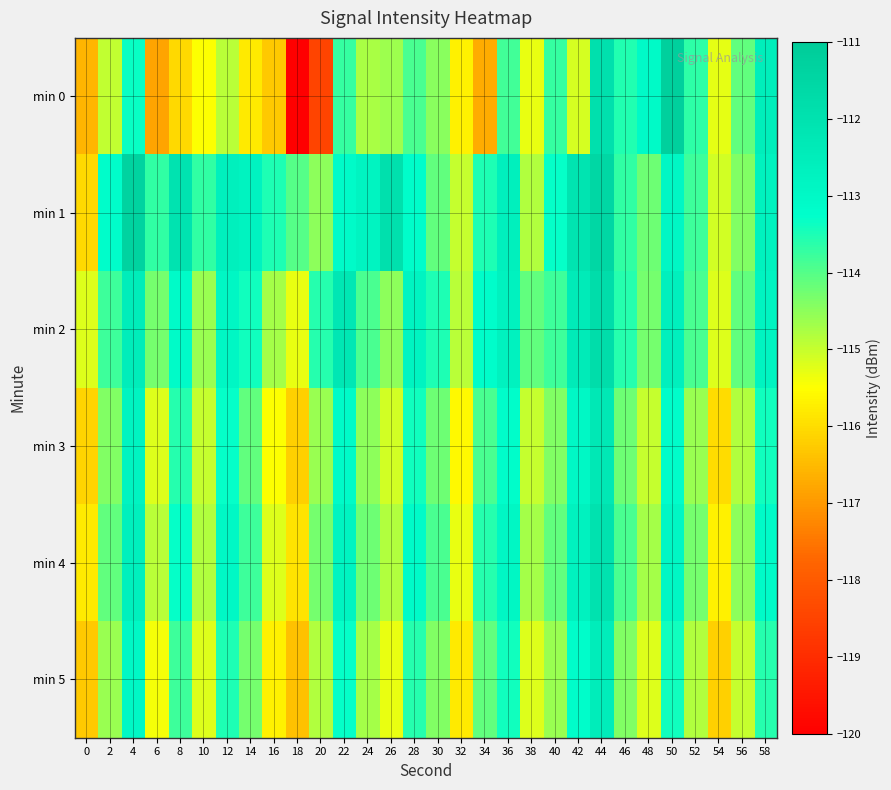

At how many categories does at least one series exceed -112?

4